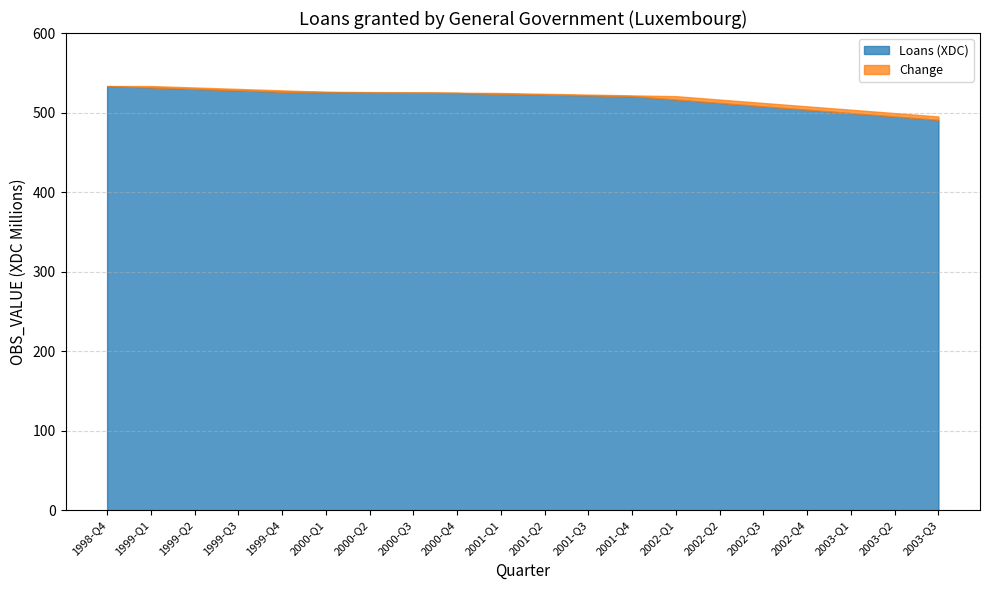

What is the difference between the Loans (XDC) values at 2000-Q3 and 2000-Q4?

0.4